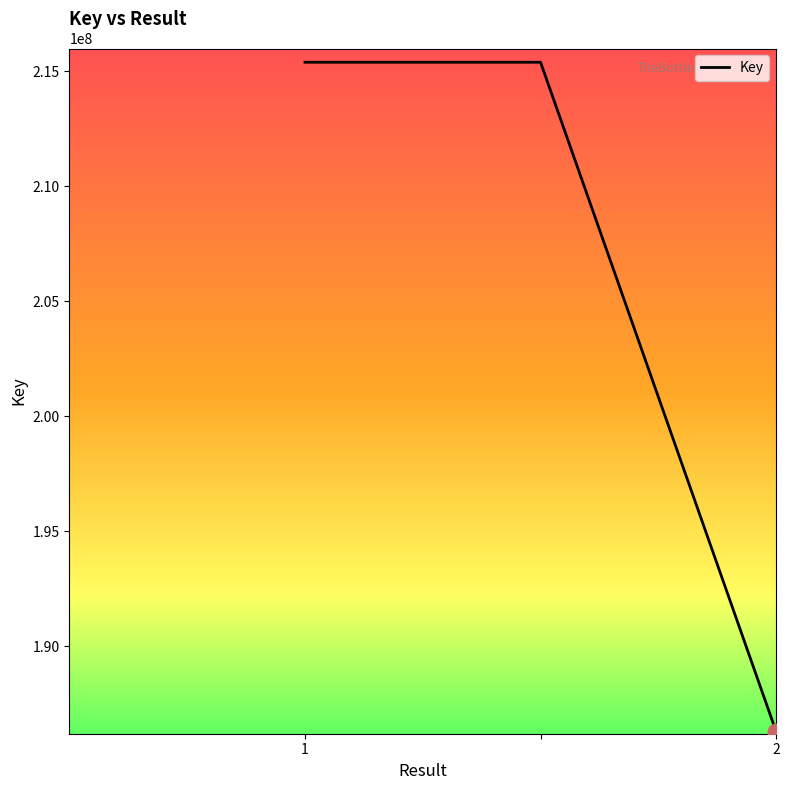

What is the difference between the maximum and minimum values?

29108274